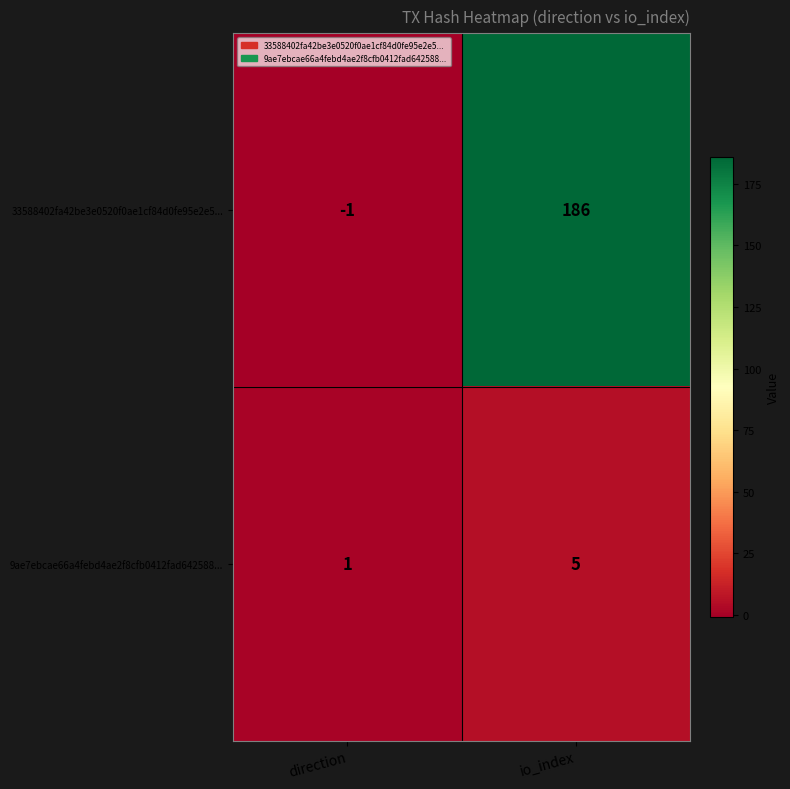

The 33588402fa42be3e0520f0ae1cf84d0fe95e2e5... series shows 186 at io_index. True or false?

True